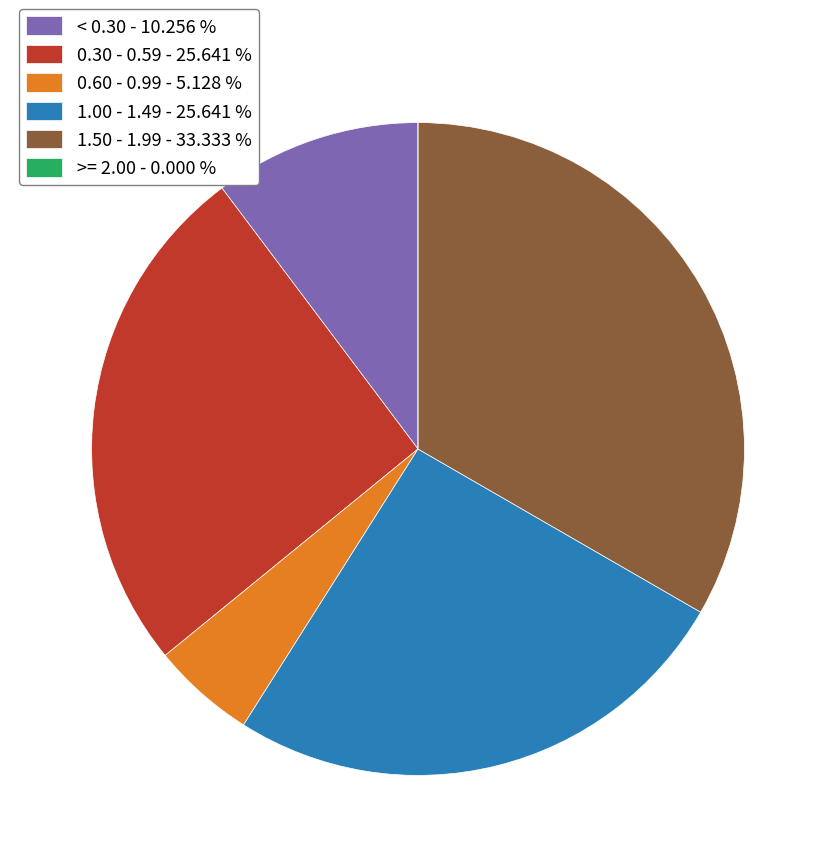

Does any single category account for the majority?

No